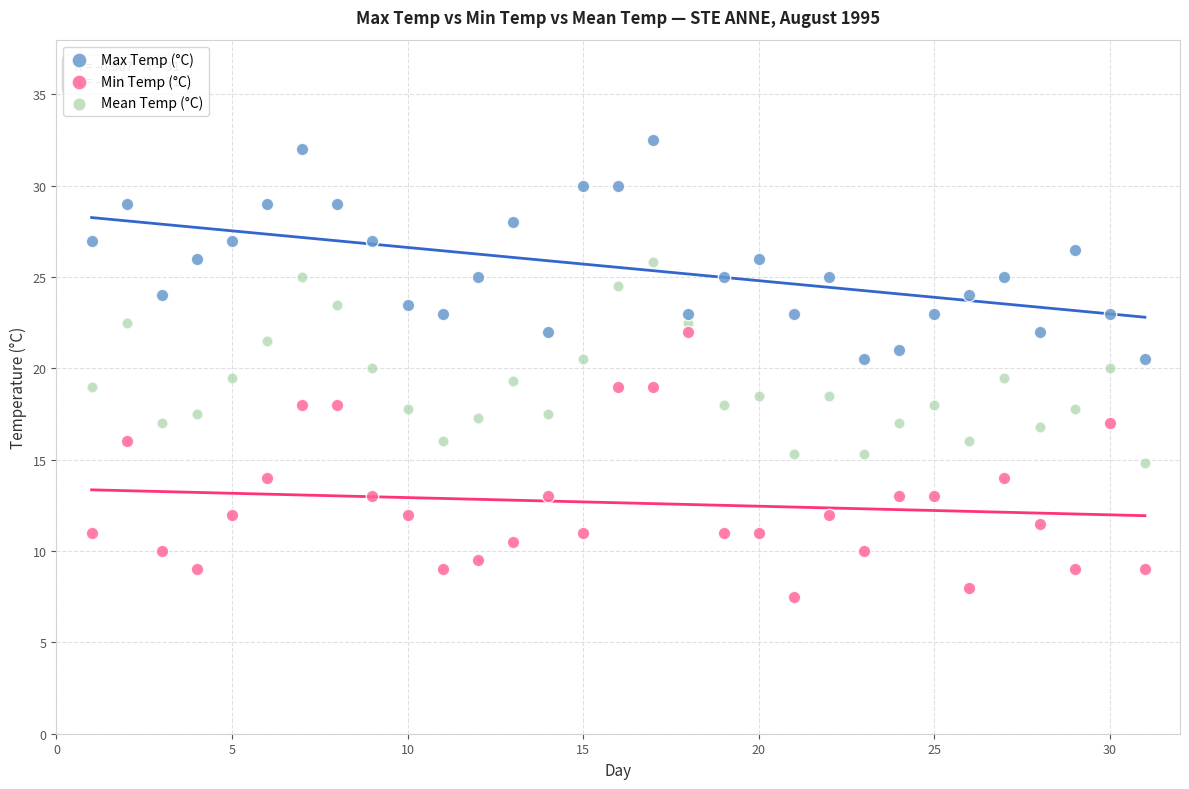

Which series contains the highest Y value?

Max Temp (°C)